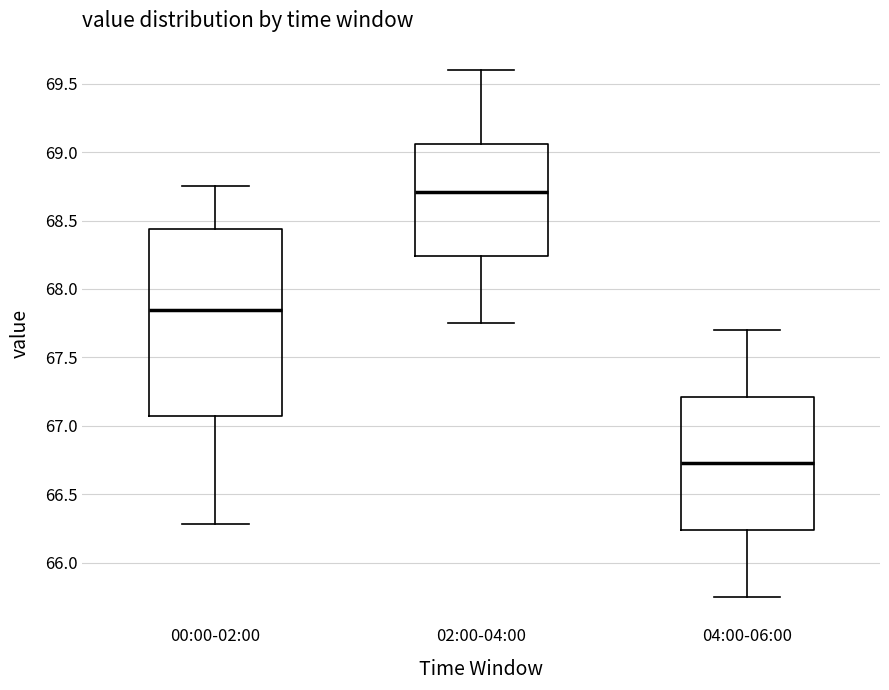

Which box has the lowest median line?

04:00-06:00